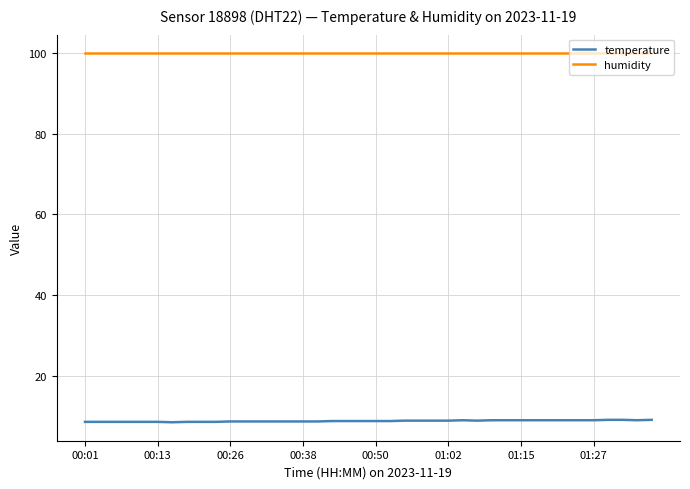

Rank the series by their maximum value, from highest to lowest.

humidity, temperature